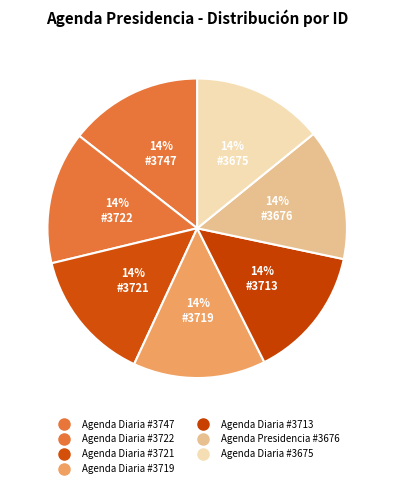

What is the smallest slice in the pie chart?

Agenda Diaria #3675